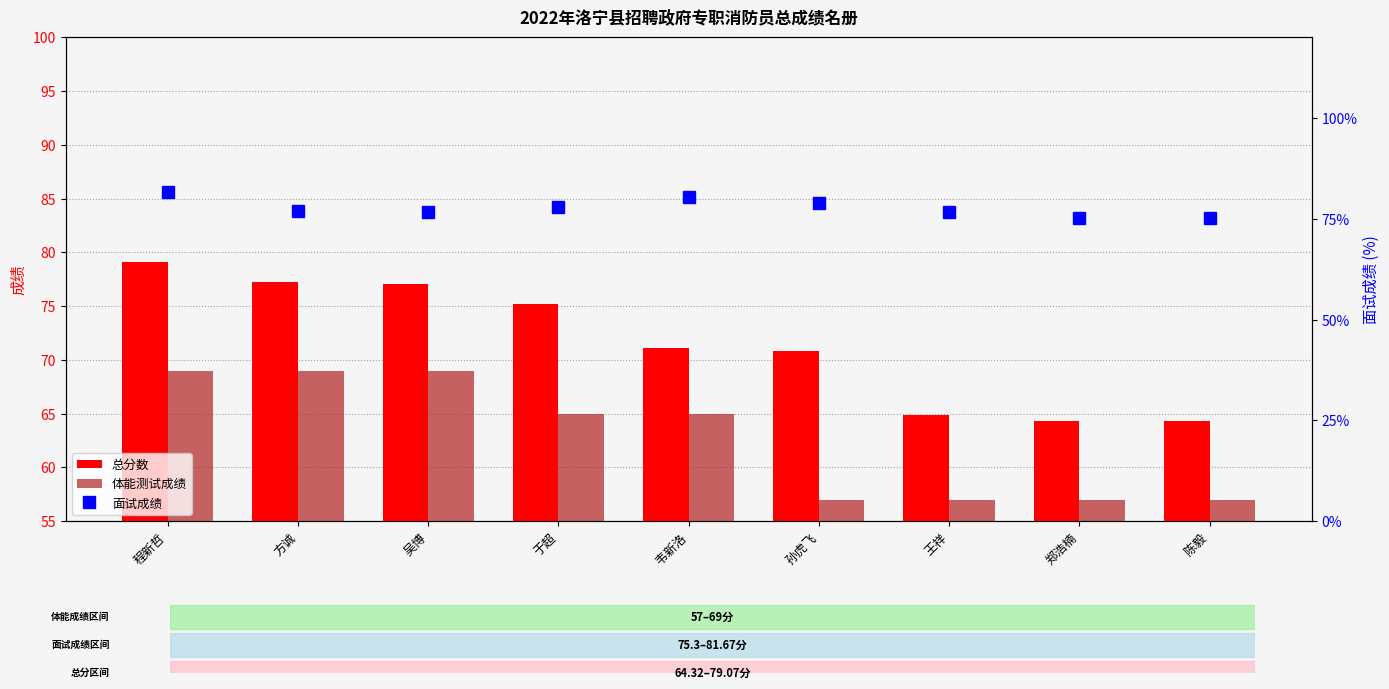

What are all the series names shown in the legend?

总分数, 体能测试成绩, 面试成绩